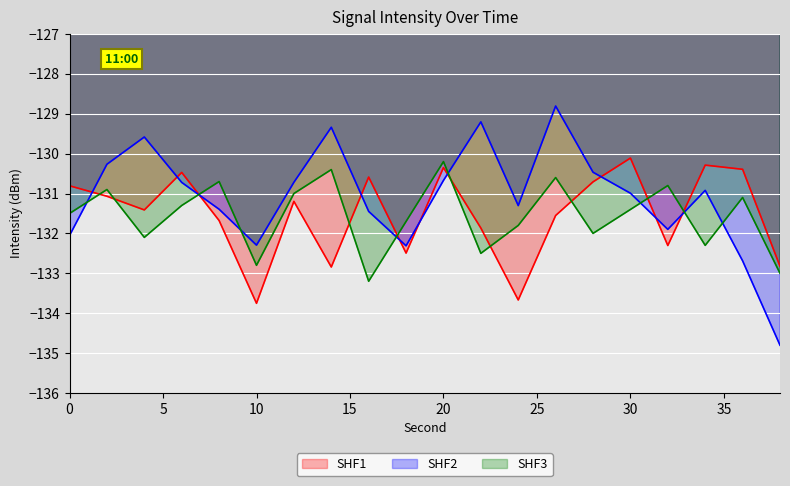

Reading right to left, transcribe all the data shown in this chart.

SHF1: 38=-132.8	36=-130.4	34=-130.3	32=-132.3	30=-130.1	28=-130.7	26=-131.6	24=-133.7	22=-131.9	20=-130.4	18=-132.5	16=-130.6	14=-132.8	12=-131.2	10=-133.8	8=-131.7	6=-130.5	4=-131.4	2=-131.1	0=-130.8
SHF2: 38=-134.8	36=-132.7	34=-130.9	32=-131.9	30=-131.0	28=-130.5	26=-128.8	24=-131.3	22=-129.2	20=-130.7	18=-132.3	16=-131.4	14=-129.3	12=-130.7	10=-132.3	8=-131.4	6=-130.7	4=-129.6	2=-130.3	0=-132.1
SHF3: 38=-133.0	36=-131.1	34=-132.3	32=-130.8	30=-131.4	28=-132.0	26=-130.6	24=-131.8	22=-132.5	20=-130.2	18=-131.7	16=-133.2	14=-130.4	12=-131.0	10=-132.8	8=-130.7	6=-131.3	4=-132.1	2=-130.9	0=-131.5